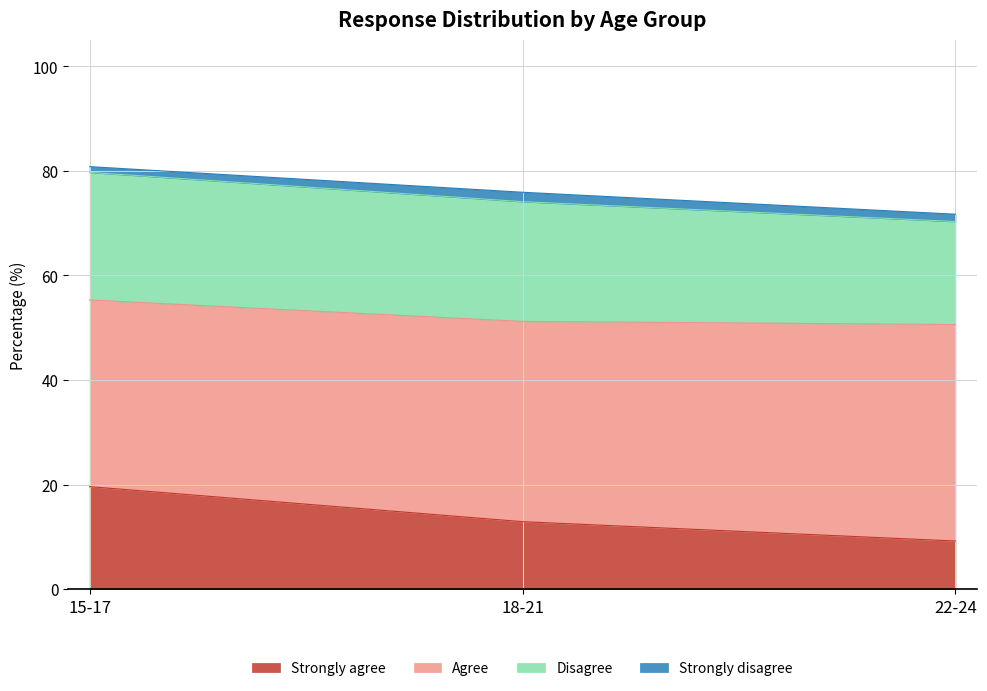

At which label does Strongly agree reach its peak?

15-17